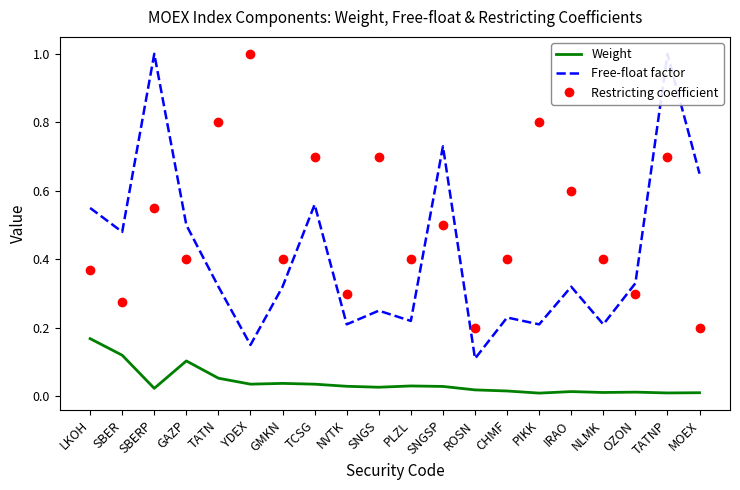

Where is the first local minimum for Weight?

SBERP